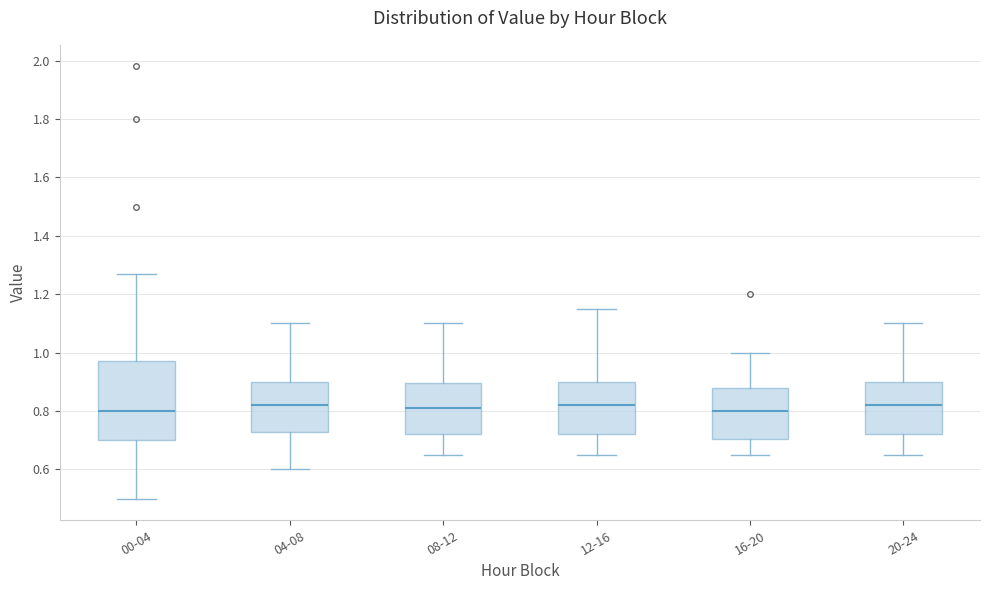

Reading left to right, read every box against the y-axis: the position of its median line, the range the box covers, and the ends of its whiskers. The values are not printed on the chart, so give them approximately, as read against the axis.

00-04: median 0.80, box 0.70 to 0.98, whiskers 0.50 to 1.28
04-08: median 0.82, box 0.72 to 0.90, whiskers 0.60 to 1.10
08-12: median 0.82, box 0.72 to 0.90, whiskers 0.66 to 1.10
12-16: median 0.82, box 0.72 to 0.90, whiskers 0.66 to 1.16
16-20: median 0.80, box 0.70 to 0.88, whiskers 0.66 to 1.00
20-24: median 0.82, box 0.72 to 0.90, whiskers 0.66 to 1.10